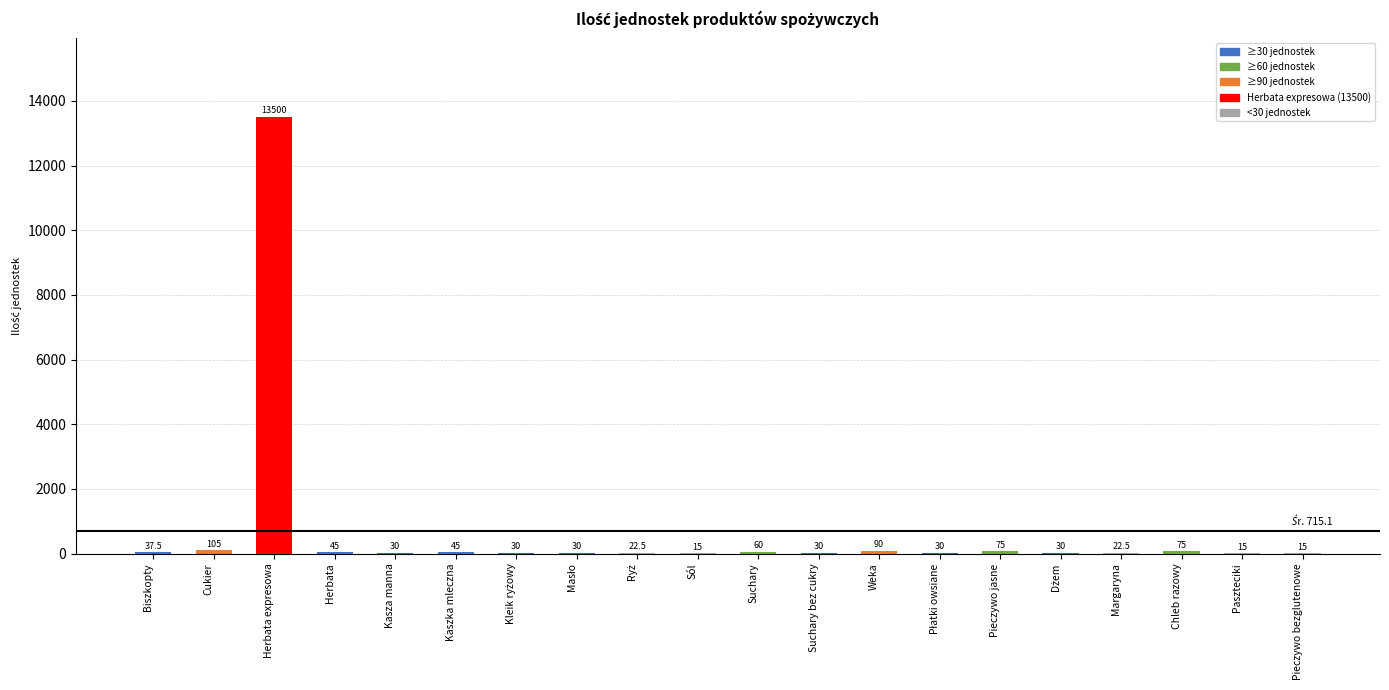

The chart shows a value of 45.0 at Herbata. True or false?

True